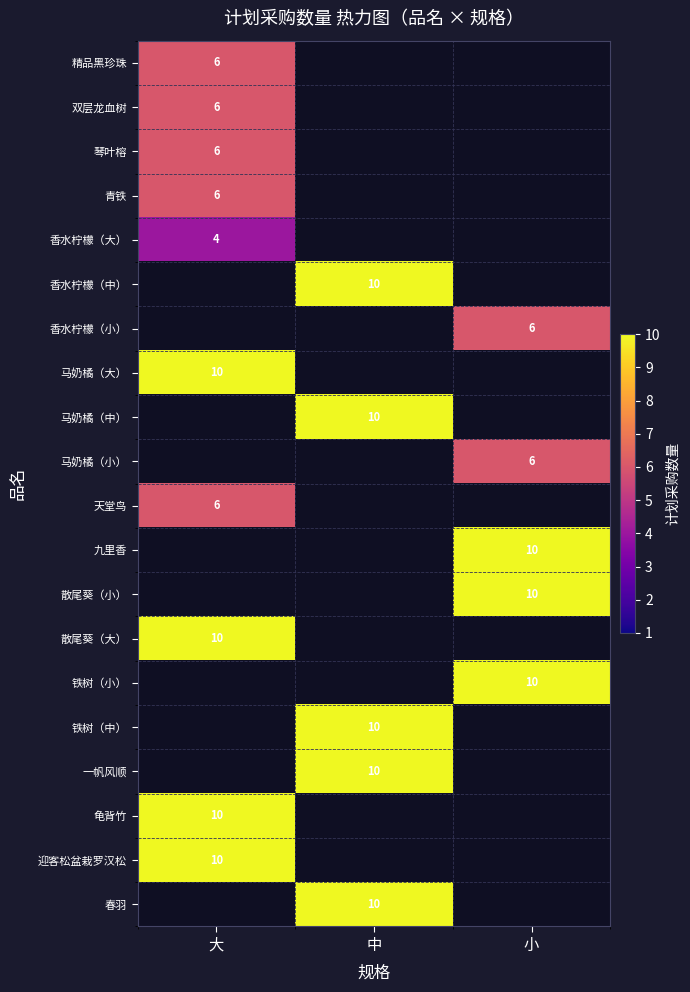

Which category has the lowest value in the 散尾葵（大） series?

大